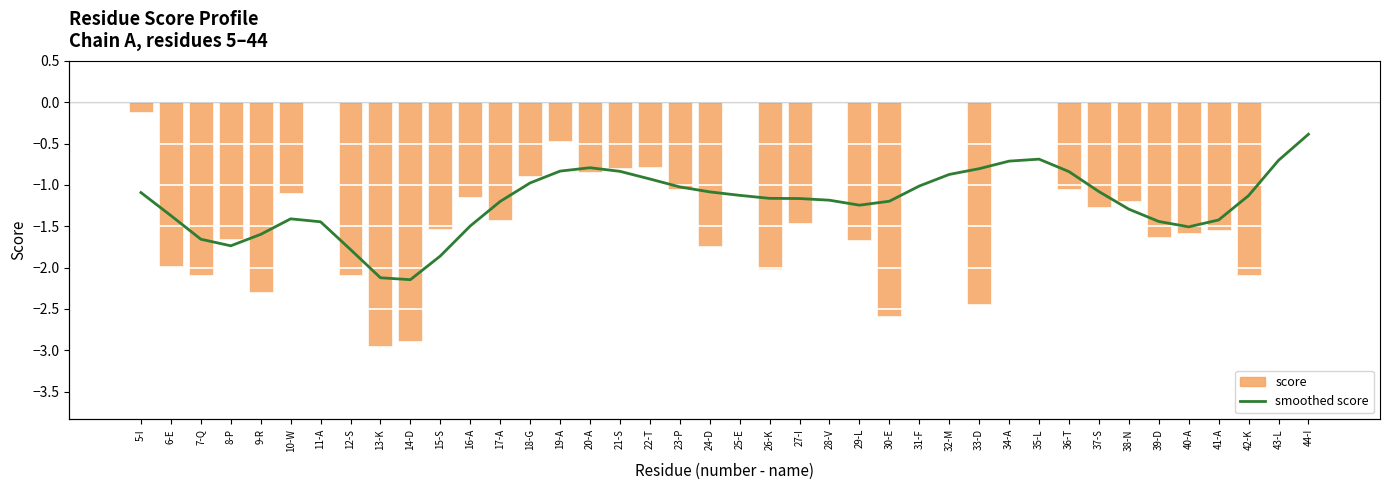

What position from the right is 28-V?

17